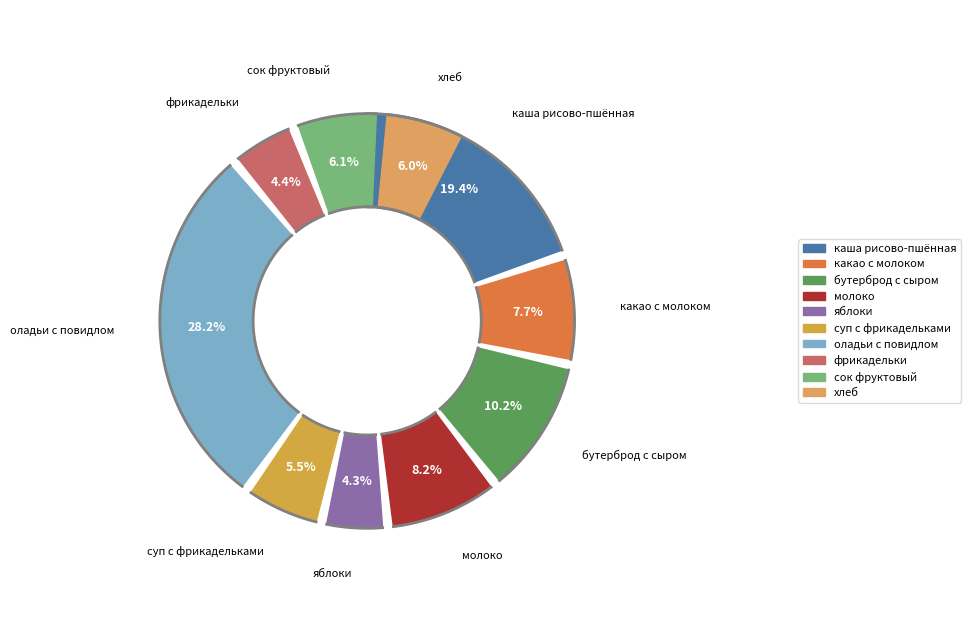

Rank the categories by value from highest to lowest.

оладьи с повидлом, каша вязкая молочная из риса и пшена, бутерброд с сыром, молоко, какао с молоком, сок фруктовый, хлеб, суп картофельный с фрикадельками, фрикадельки мясные, яблоки